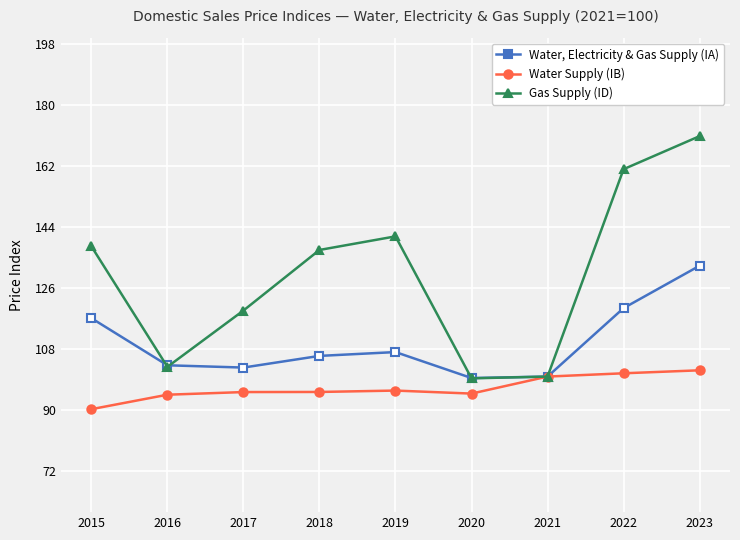

Which category has the lowest value across all series?

2015